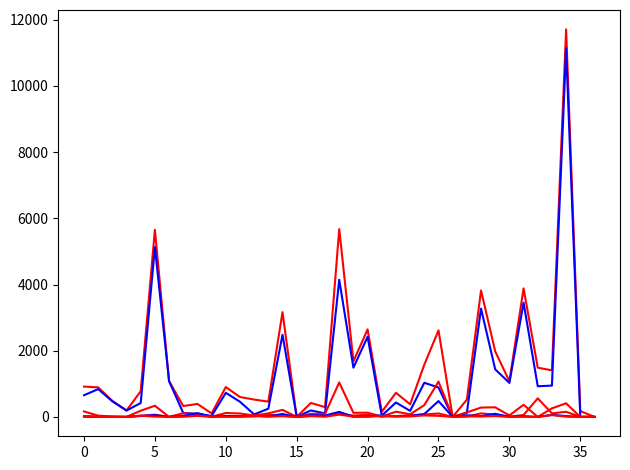

Is this an area chart (filled region under the line)?

No